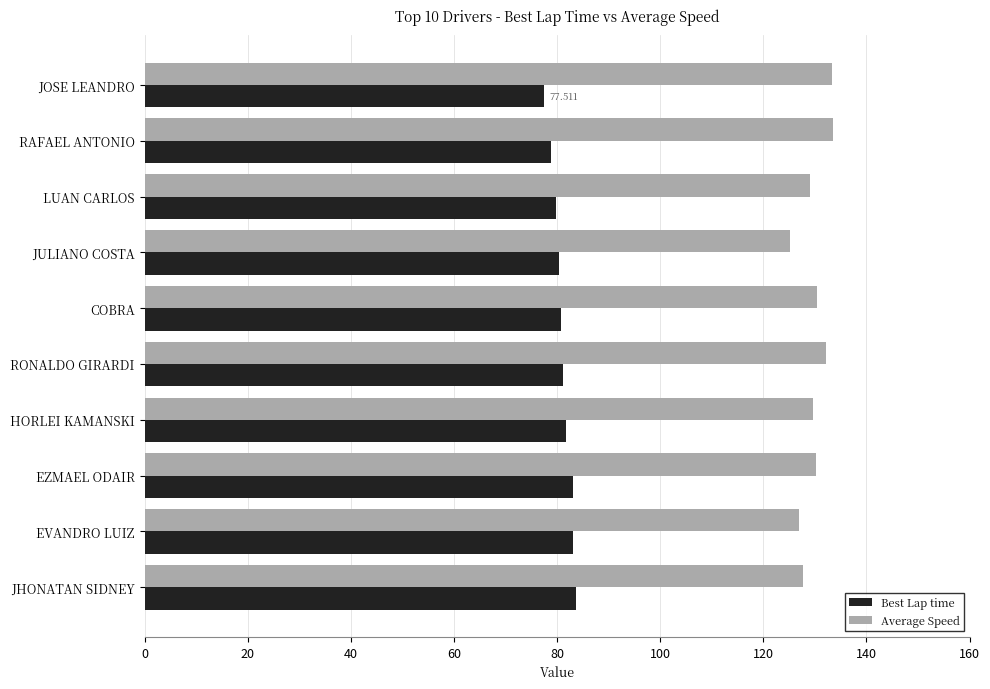

Is the value of Best Lap time at LUAN CARLOS greater than the value of Average Speed at COBRA?

No